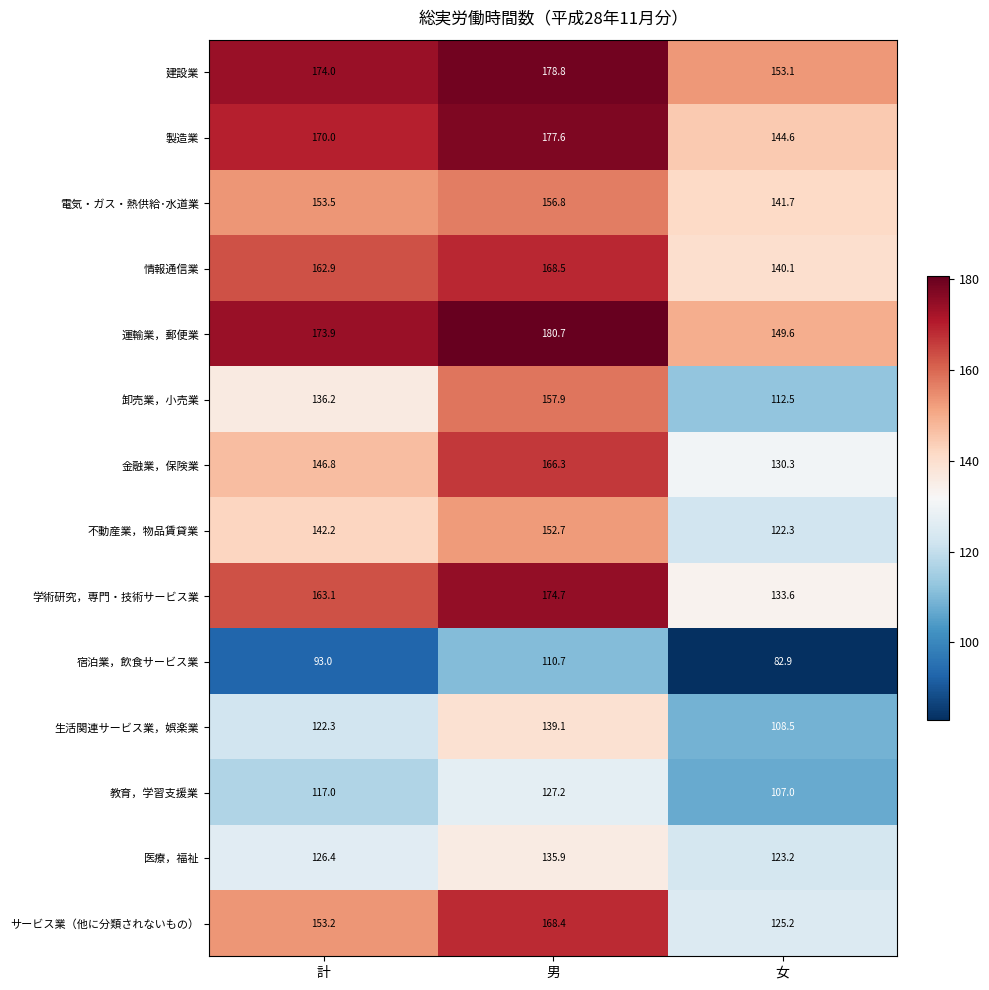

What is the sum of all 不動産業，物品賃貸業 values?

417.2